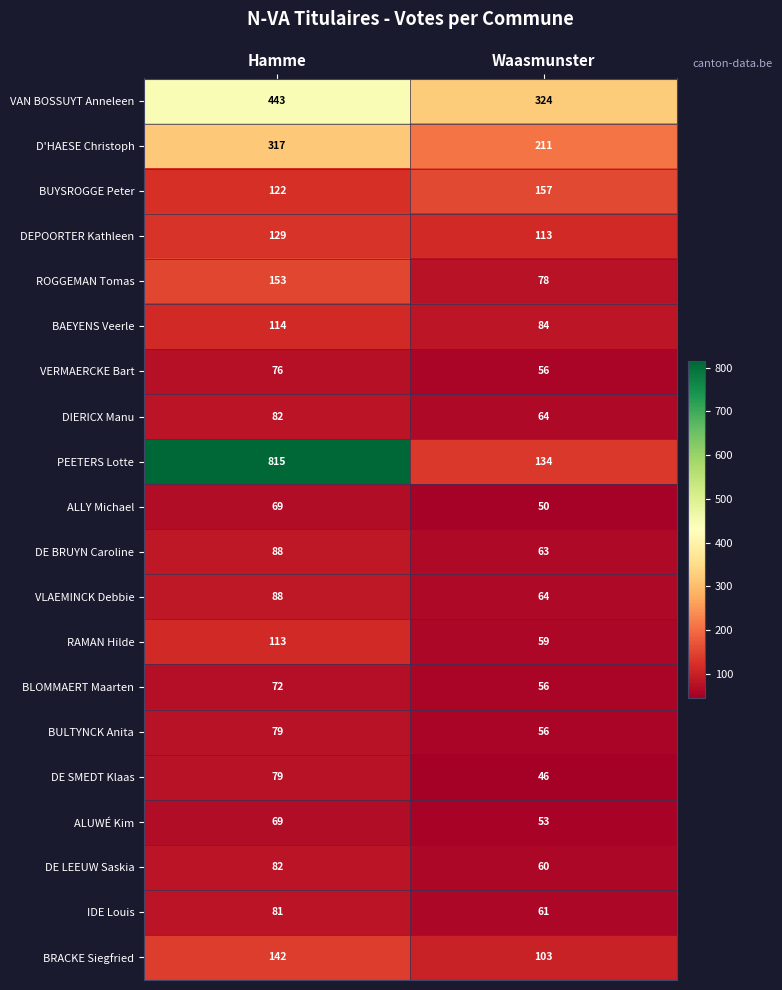

What is the average value of the IDE Louis series?

71